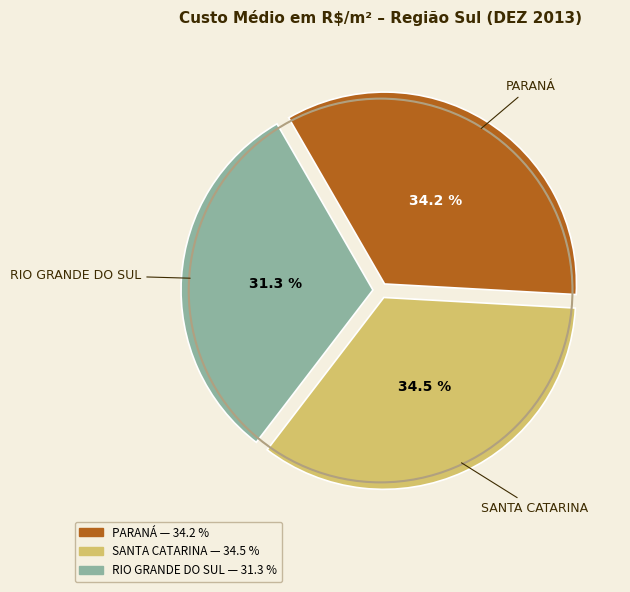

Is there any slice that represents more than half of the pie?

No